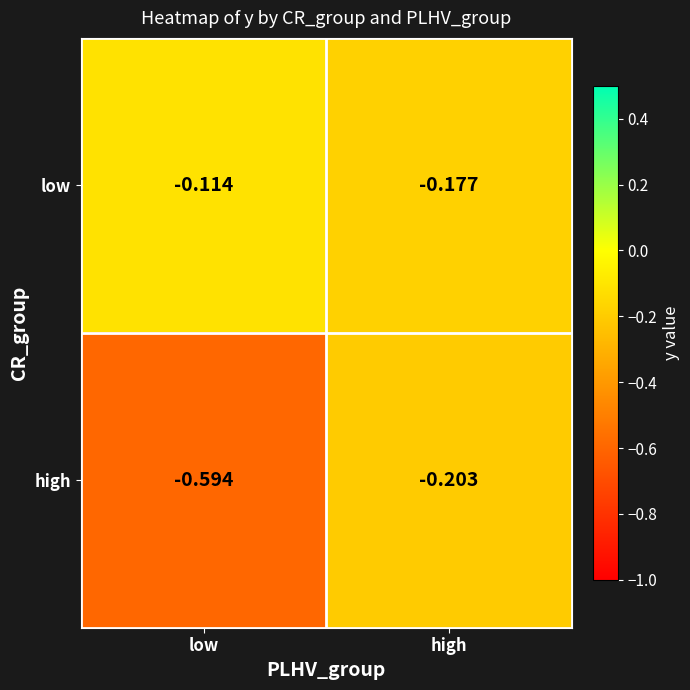

Which category has the highest value in the low series?

low